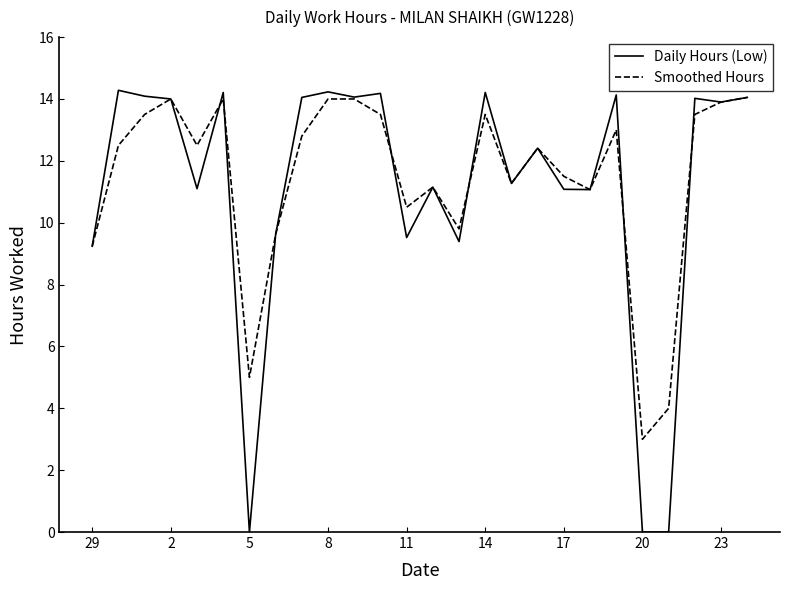

What is the maximum value for Smoothed Hours?

14.1